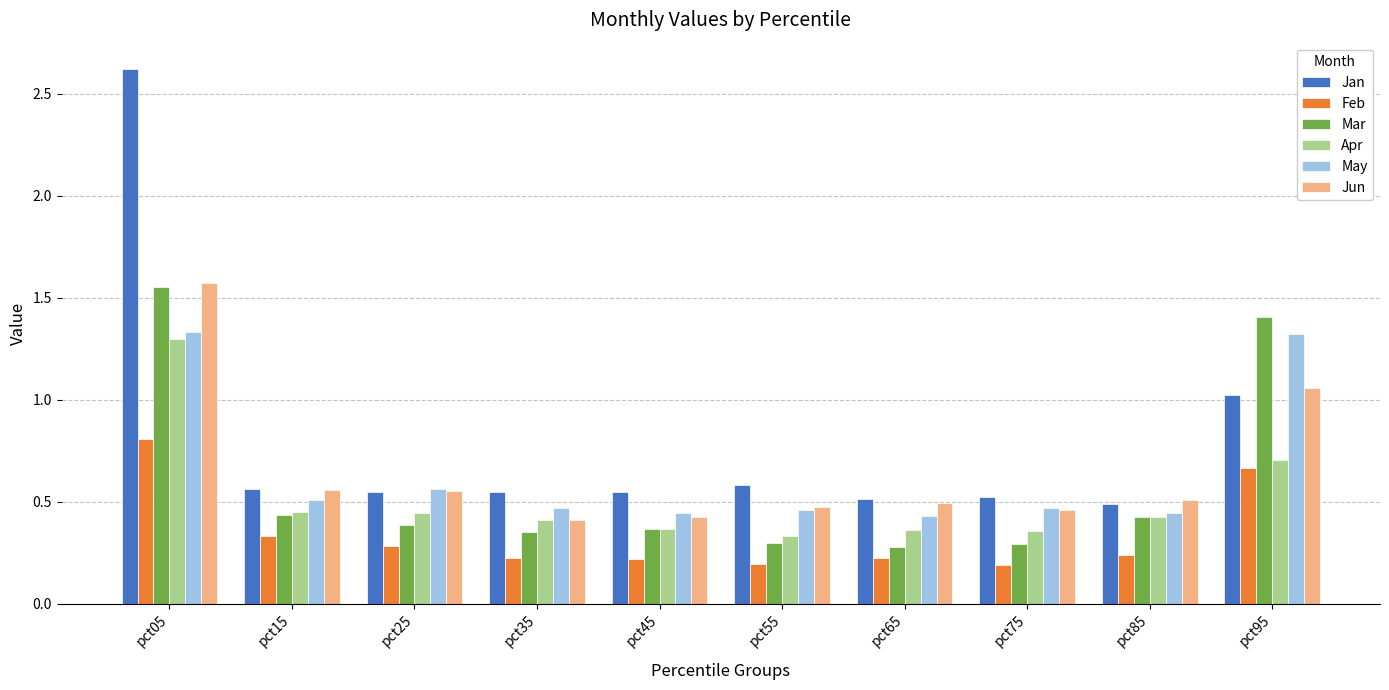

The Apr series shows 0.4 at pct85. True or false?

True